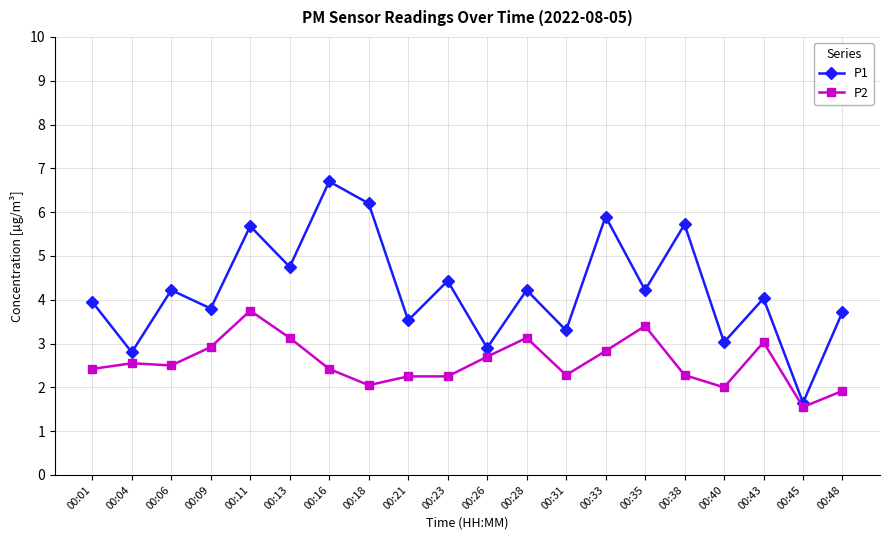

True or false: P2 and P1 intersect in this chart.

False